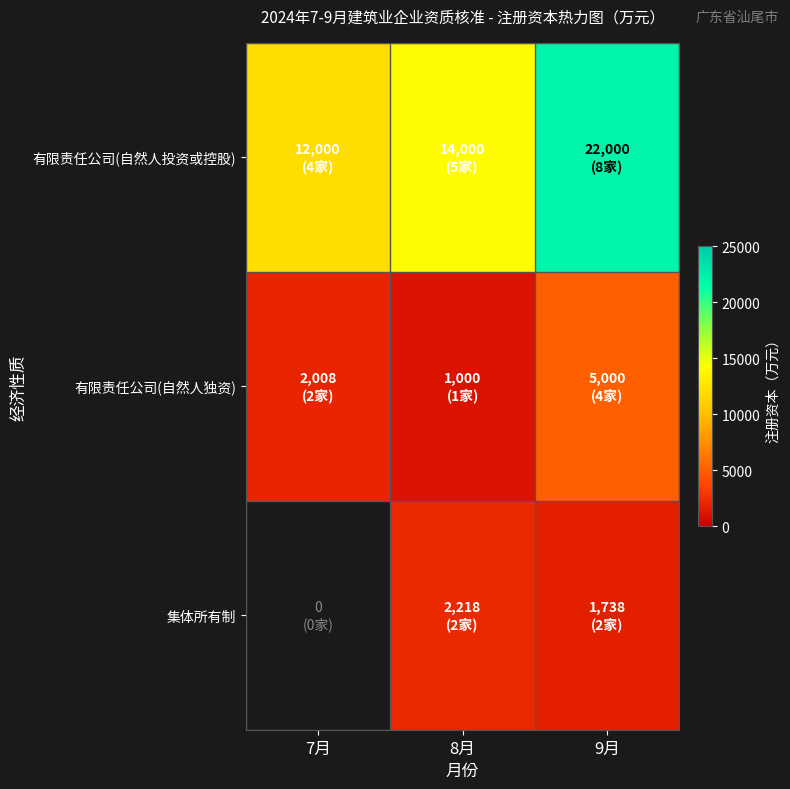

Count the 有限责任公司(自然人投资或控股) values in the range 12000 to 22000.

3